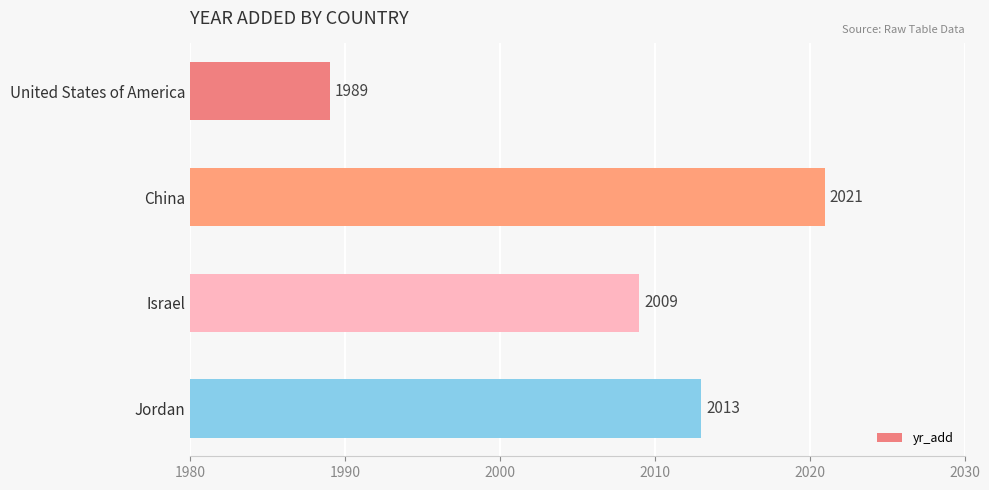

What is the minimum value shown in the chart?

1989